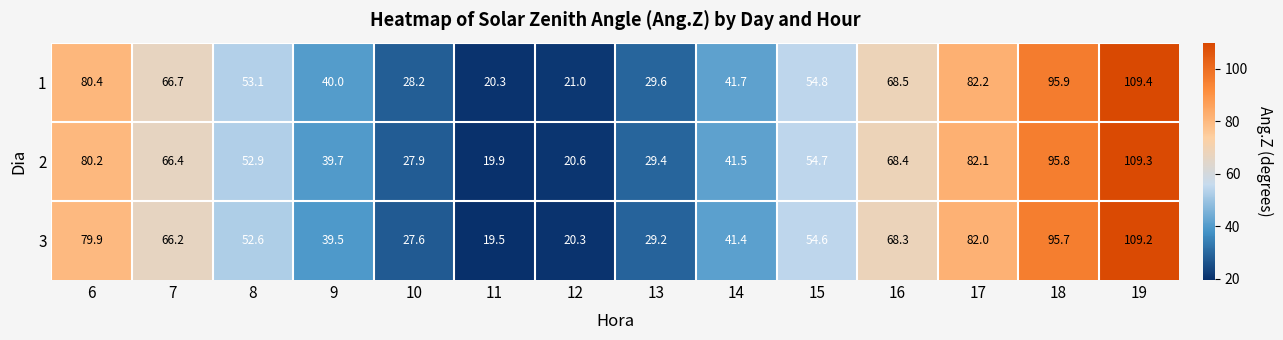

Which series changed the most between 13 and 16?

3